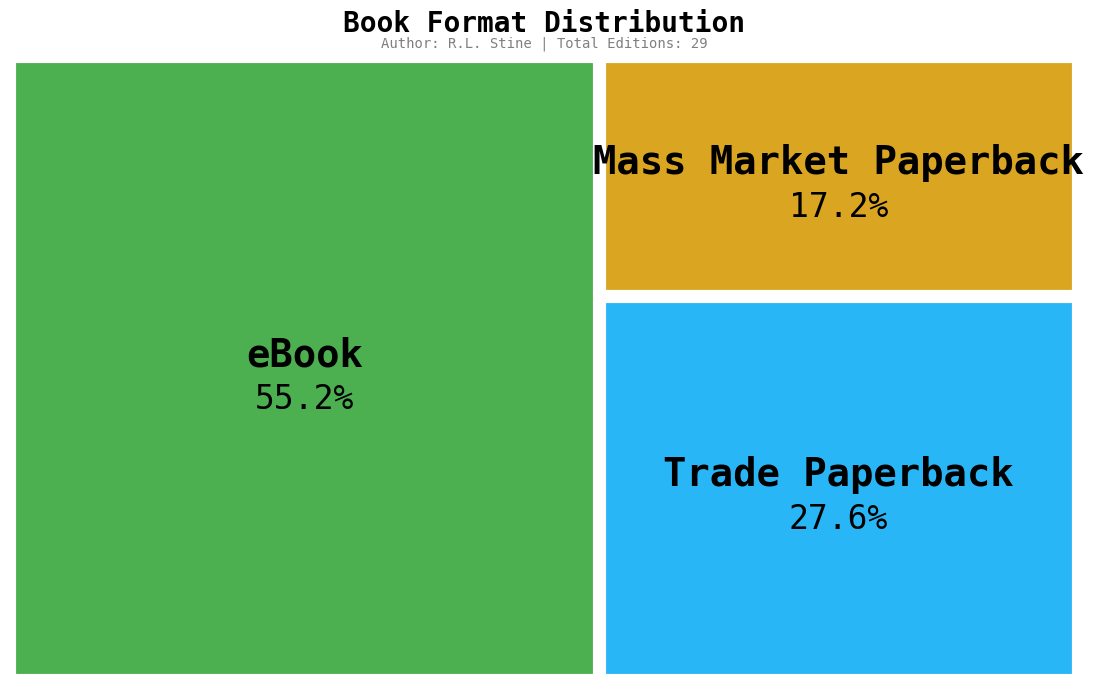

The Mass Market Paperback slice represents 17% of the pie. True or false?

True